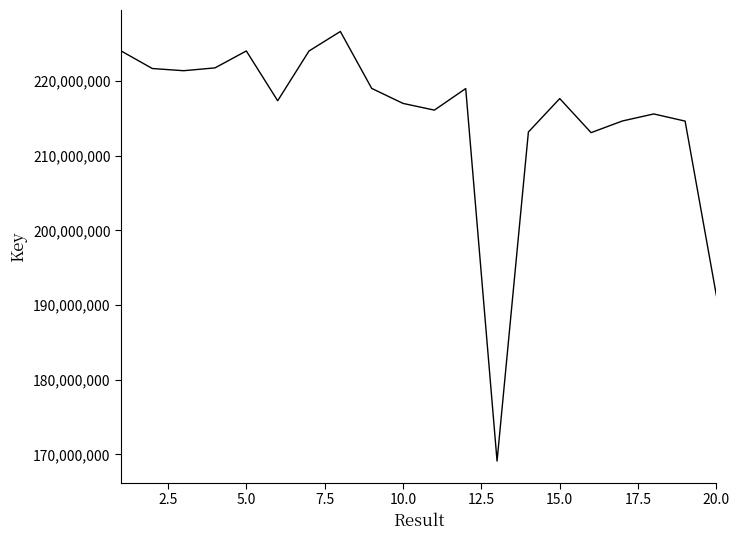

What is the greatest value displayed?

226632632